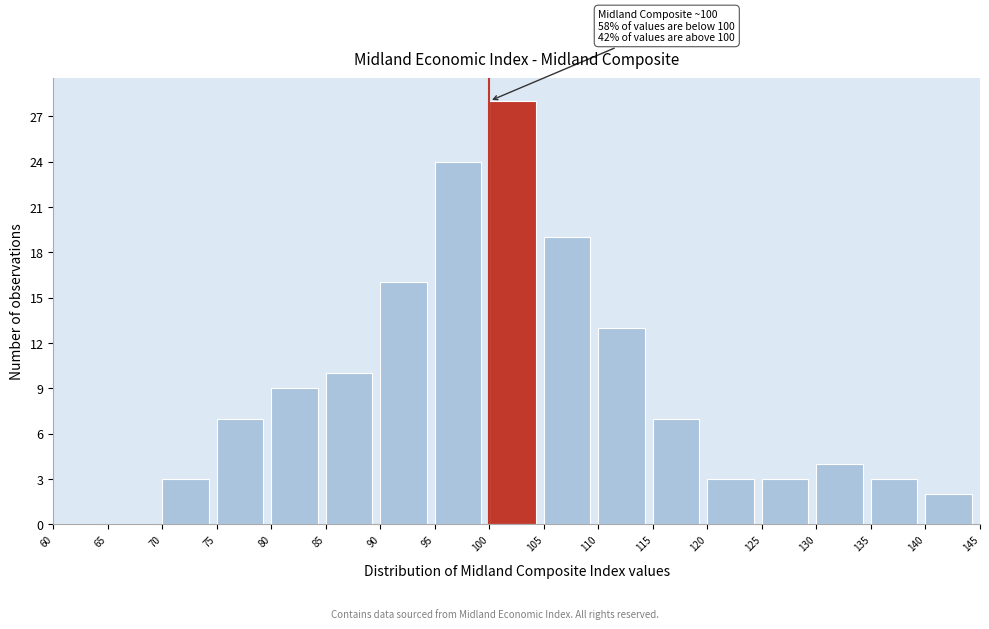

Which range on the x-axis has the tallest bar?

100 to 105